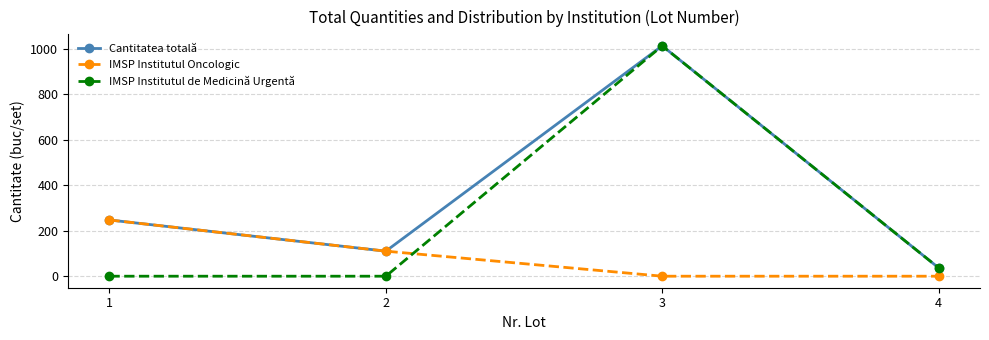

Reading right to left, transcribe all the data shown in this chart.

Cantitatea totală: 4=37	3=1012	2=110	1=247
IMSP Institutul Oncologic: 4=0	3=0	2=110	1=247
IMSP Institutul de Medicină Urgentă: 4=37	3=1012	2=0	1=0